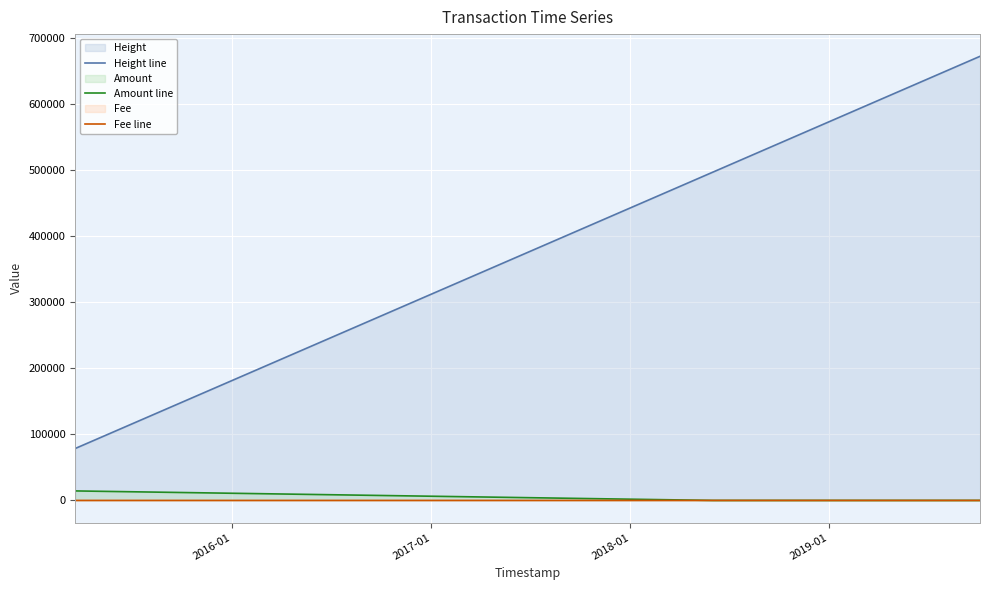

How many lines are shown in the chart?

3